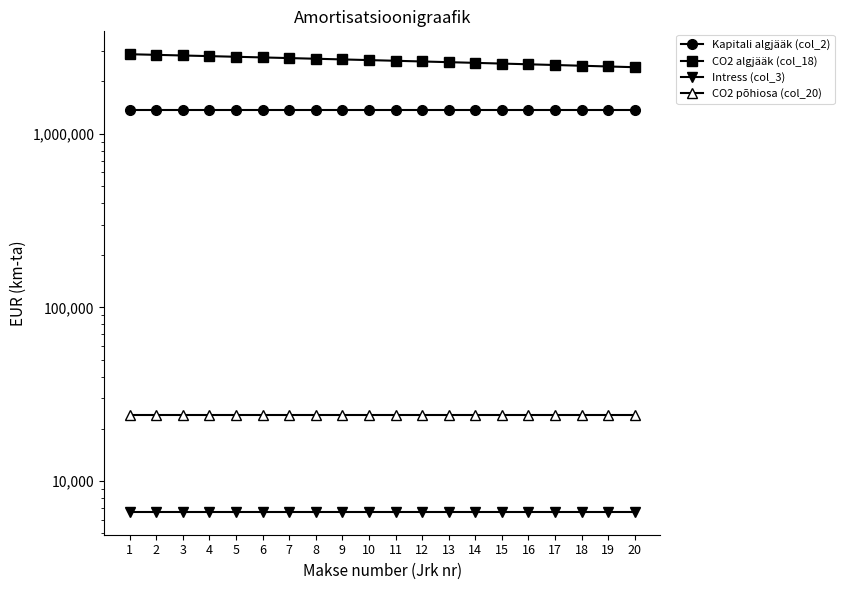

Reading left to right, transcribe all the data shown in this chart.

Kapitali algjääk (col_2): 1=1377695.8	2=1377695.8	3=1377695.8	4=1377695.8	5=1377695.8	6=1377695.8	7=1377695.8	8=1377695.8	9=1377695.8	10=1377695.8	11=1377695.8	12=1377695.8	13=1377695.8	14=1377695.8	15=1377695.8	16=1377695.8	17=1377695.8	18=1377695.8	19=1377695.8	20=1377695.8
CO2 algjääk (col_18): 1=2867594.1	2=2843697.5	3=2819800.9	4=2795904.3	5=2772007.6	6=2748111.0	7=2724214.4	8=2700317.8	9=2676421.2	10=2652524.6	11=2628627.9	12=2604731.3	13=2580834.7	14=2556938.1	15=2533041.5	16=2509144.9	17=2485248.2	18=2461351.6	19=2437455.0	20=2413558.4
Intress (col_3): 1=6658.9	2=6658.9	3=6658.9	4=6658.9	5=6658.9	6=6658.9	7=6658.9	8=6658.9	9=6658.9	10=6658.9	11=6658.9	12=6658.9	13=6658.9	14=6658.9	15=6658.9	16=6658.9	17=6658.9	18=6658.9	19=6658.9	20=6658.9
CO2 põhiosa (col_20): 1=23896.6	2=23896.6	3=23896.6	4=23896.6	5=23896.6	6=23896.6	7=23896.6	8=23896.6	9=23896.6	10=23896.6	11=23896.6	12=23896.6	13=23896.6	14=23896.6	15=23896.6	16=23896.6	17=23896.6	18=23896.6	19=23896.6	20=23896.6